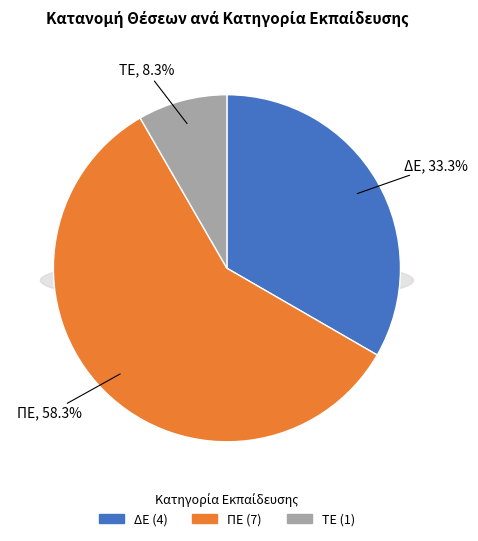

Is there a majority slice in this chart?

Yes